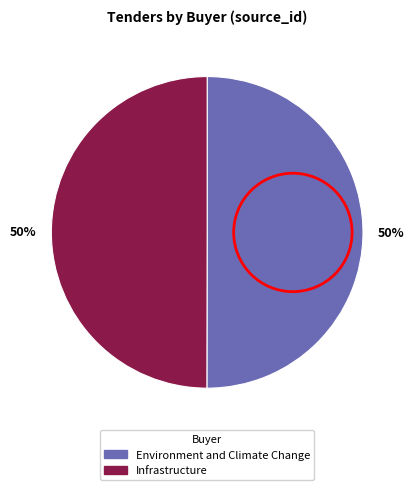

Combined, do Infrastructure and Environment and Climate Change account for over 50%?

Yes